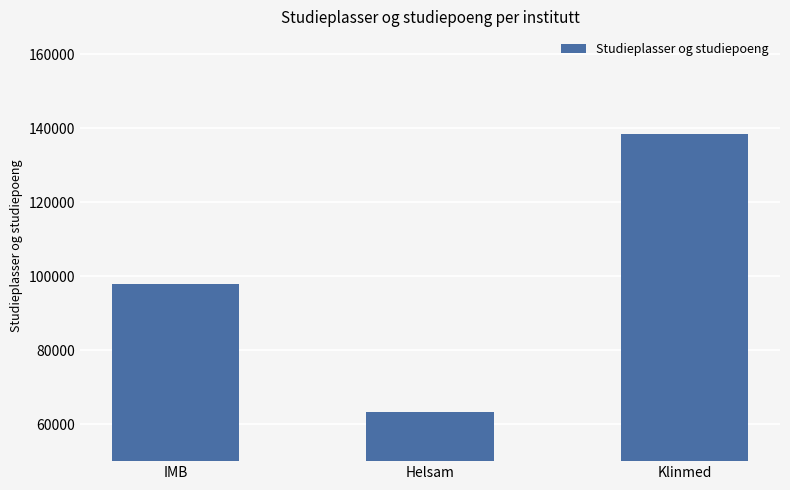

What is the change in value from IMB to Klinmed?

+40712